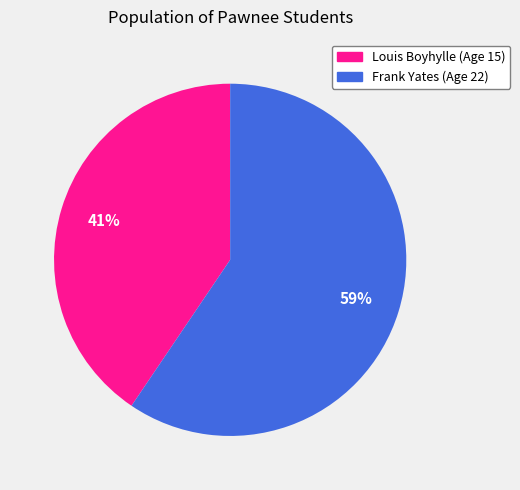

Is it true that Louis Boyhylle (Age 15) is 34% of the pie?

False